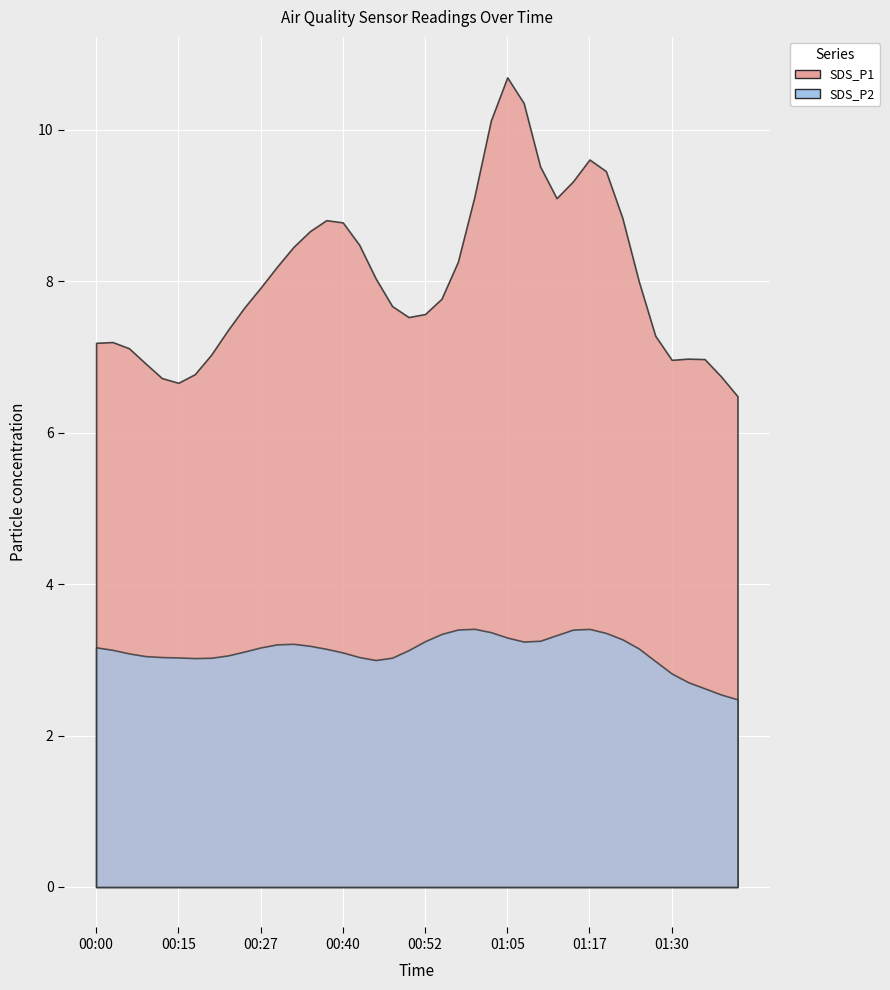

List the series in order of their overall mean, lowest first.

SDS_P2, SDS_P1